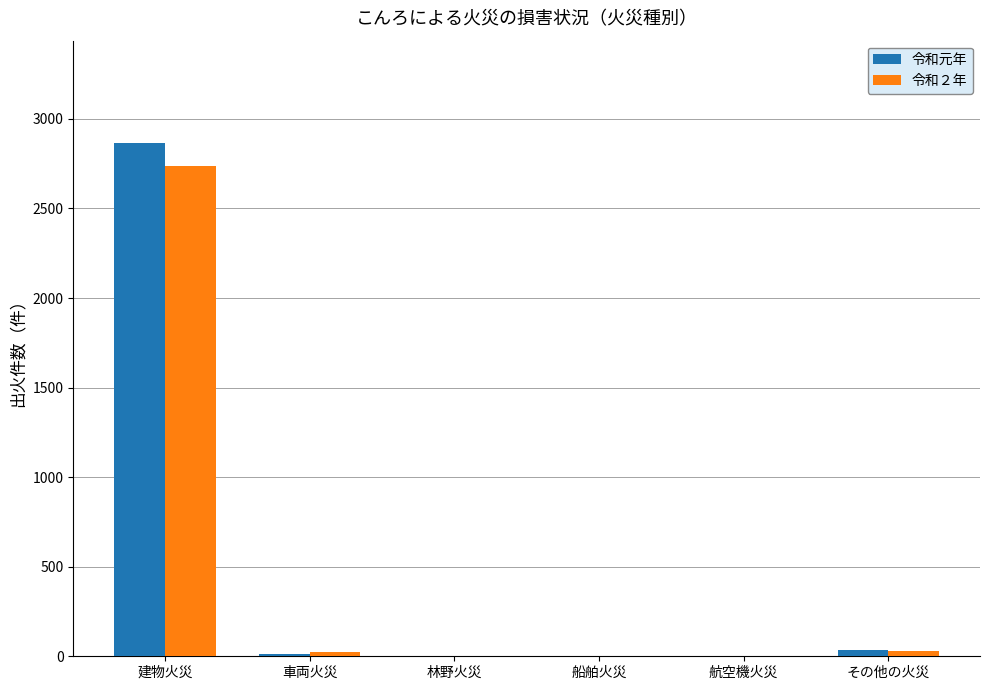

Is the value of 令和元年 at 建物火災 greater than the value of 令和２年 at 船舶火災?

Yes